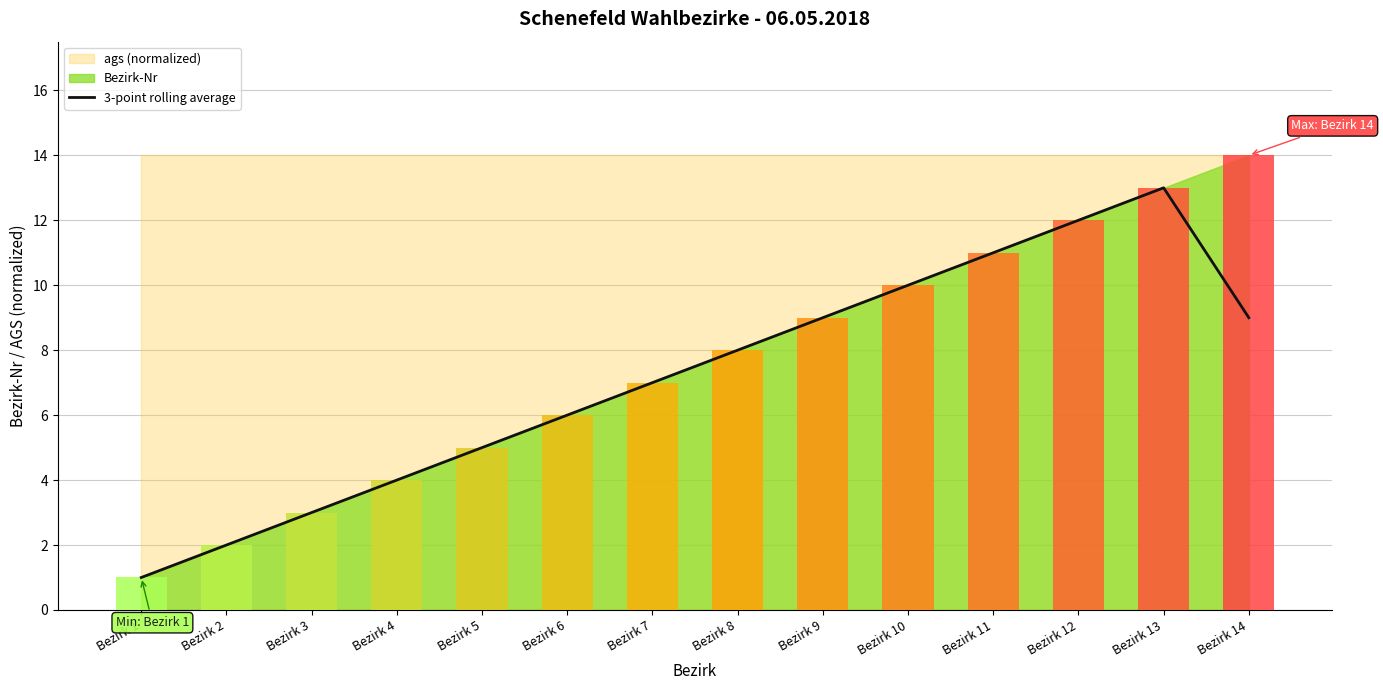

At which category does the chart reach its minimum across all series?

Bezirk 1